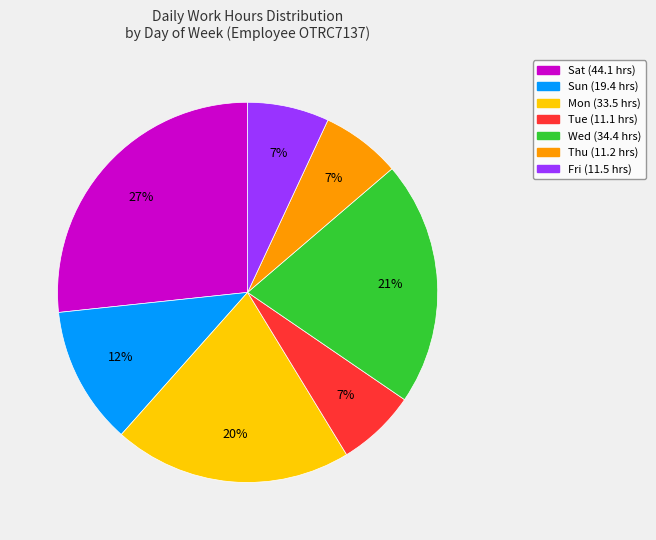

Do Fri and Thu together represent more than half of the pie?

No